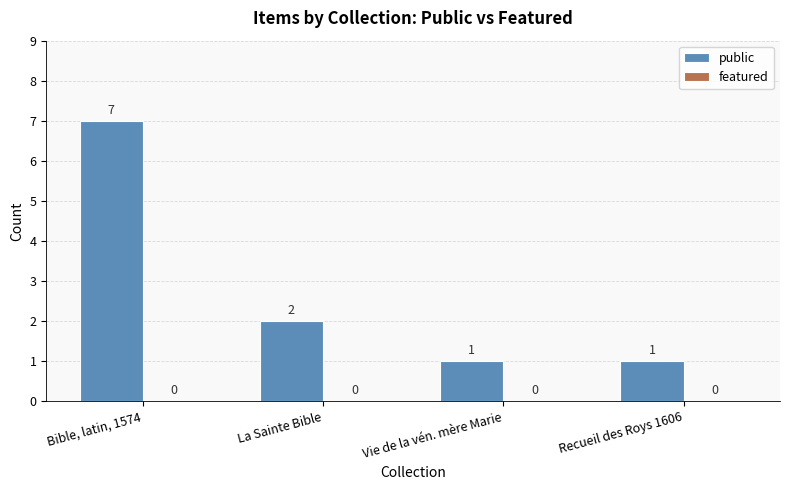

Does the chart contain any negative values?

No